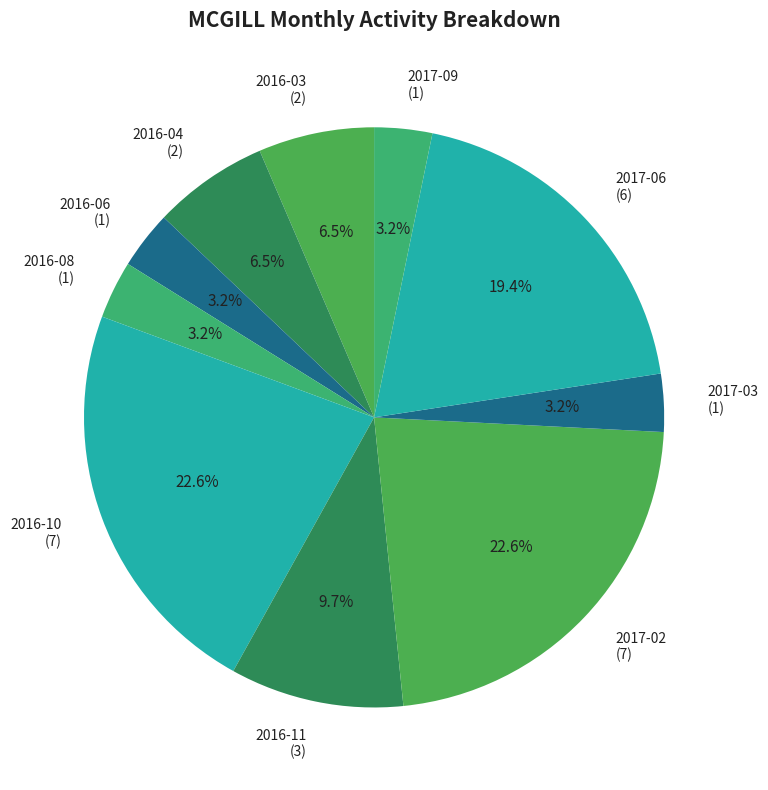

Is there a majority slice in this chart?

No